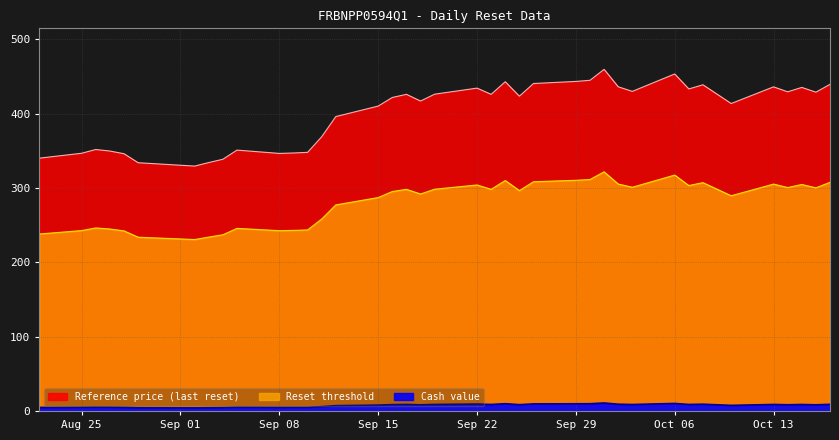

Reading left to right, list all the values displayed in this chart.

Reset threshold: 340.0	346.6	351.7	349.6	346.0	333.9	329.4	334.1	338.5	350.8	346.4	347.0	347.8	368.8	395.9	410.0	421.6	425.9	416.9	426.1	434.2	425.9	442.8	423.4	440.4	443.2	444.7	459.5	436.0	429.8	453.2	433.1	438.7	413.5	435.9	429.2	435.1	428.8	439.3
Reference price (last reset): 238.0	242.6	246.2	244.7	242.2	233.7	230.6	233.9	237.0	245.6	242.5	242.9	243.5	258.2	277.2	287.0	295.1	298.1	291.8	298.2	303.9	298.1	310.0	296.4	308.3	310.2	311.3	321.6	305.2	300.9	317.3	303.2	307.1	289.4	305.1	300.5	304.6	300.1	307.5
Cash value: 4.7	5.0	5.2	5.1	4.9	4.4	4.2	4.4	4.6	5.1	4.9	4.9	4.9	5.8	7.1	7.9	8.5	8.8	8.2	8.8	9.3	8.7	9.8	8.5	9.5	9.7	9.8	10.7	9.1	8.7	10.1	8.8	9.1	7.5	8.8	8.3	8.7	8.3	8.9